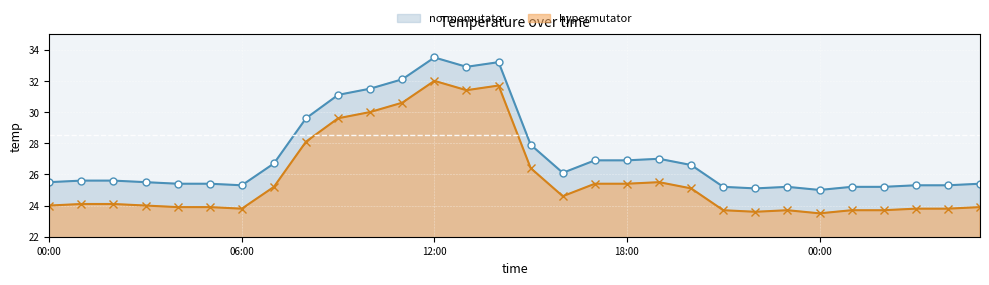

What are all the series names shown in the legend?

normomutator, hypermutator